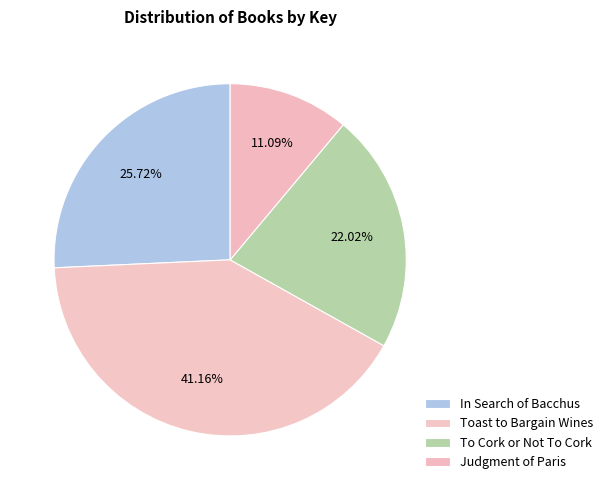

To the nearest percent, what percentage of the pie is Toast to Bargain Wines?

41%